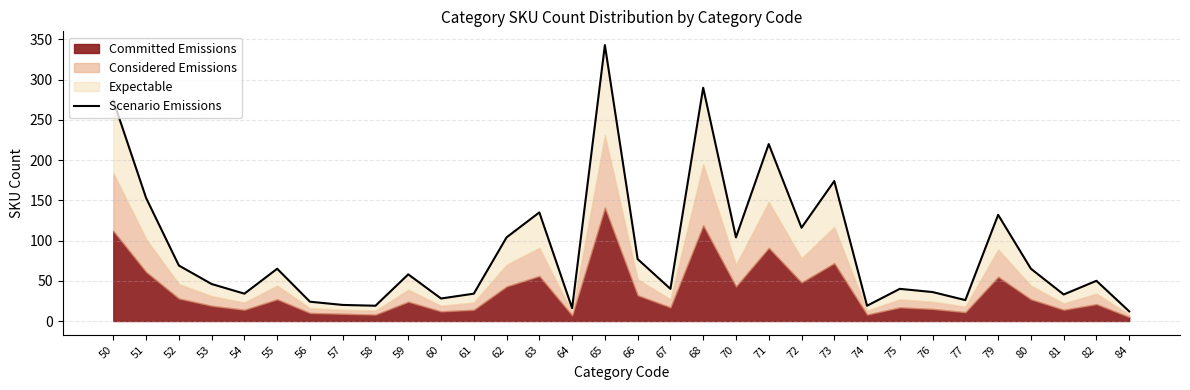

At which category does the data reach its first local peak?

55